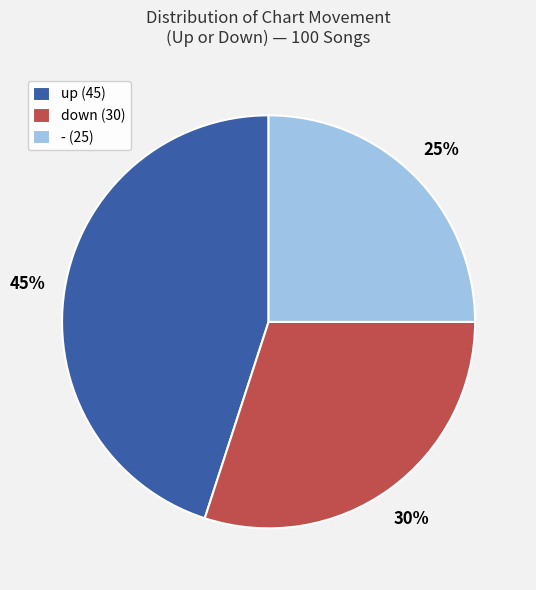

Which has a higher value, - (25) or up (45)?

up (45)